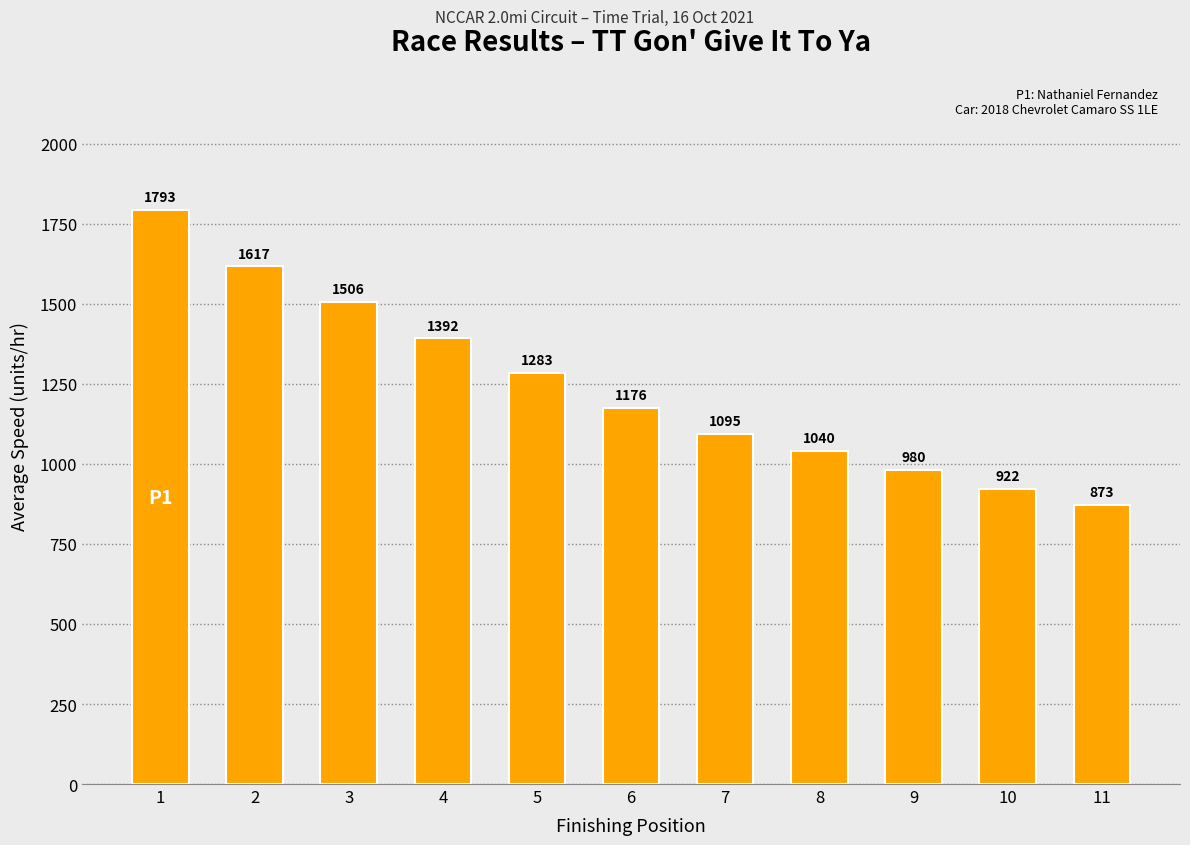

What is the difference between the maximum and minimum values?

920.1